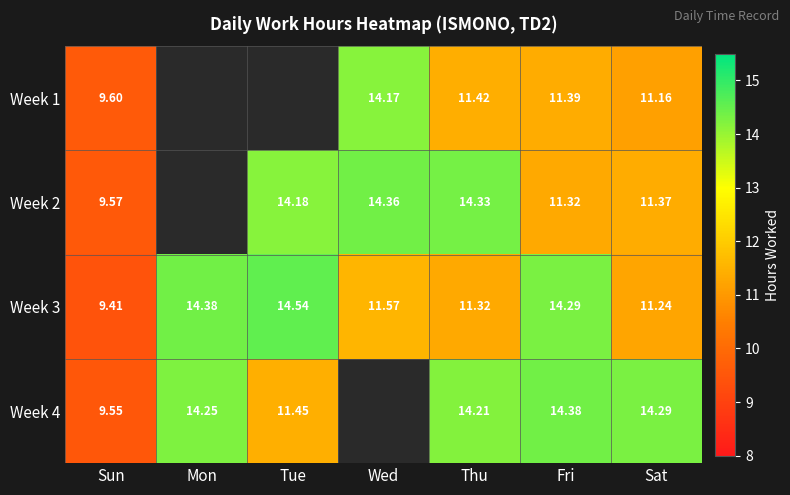

Which label corresponds to the largest value in the chart?

Tue